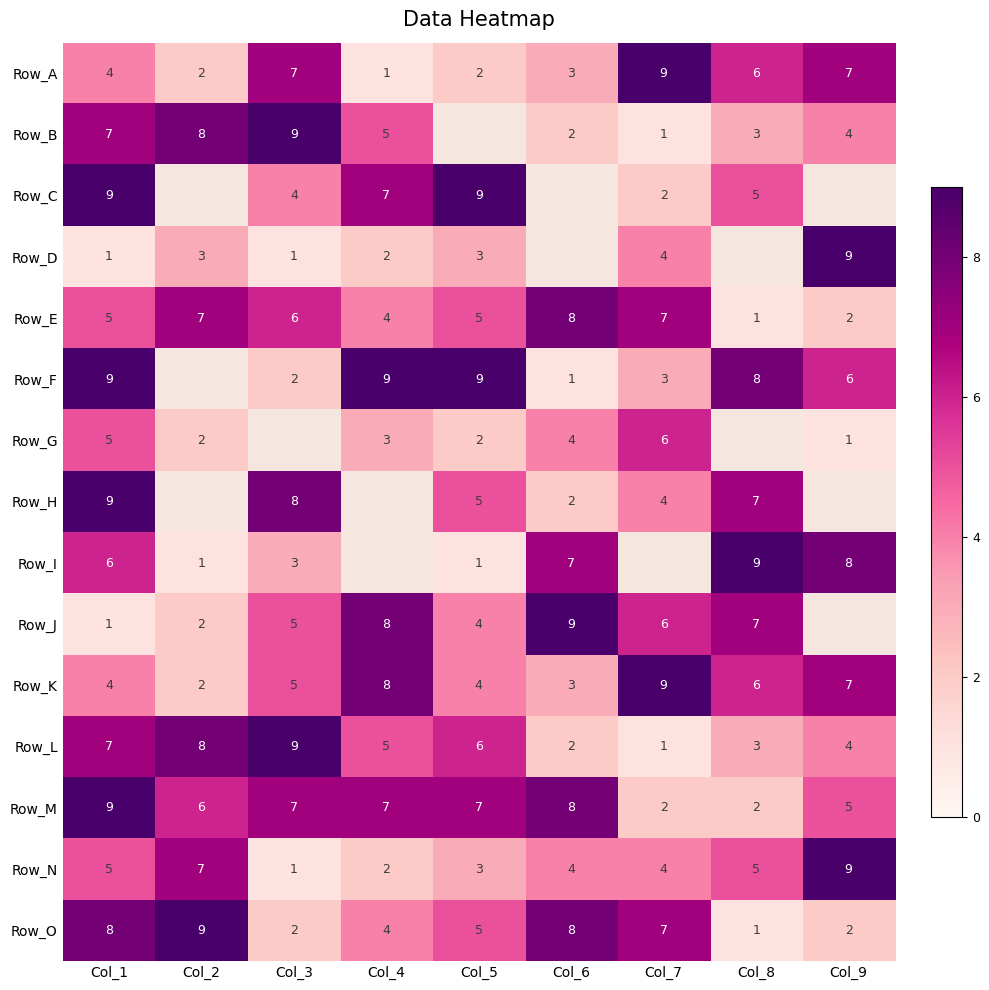

Which category has the lowest value in the Row_N series?

Col_3